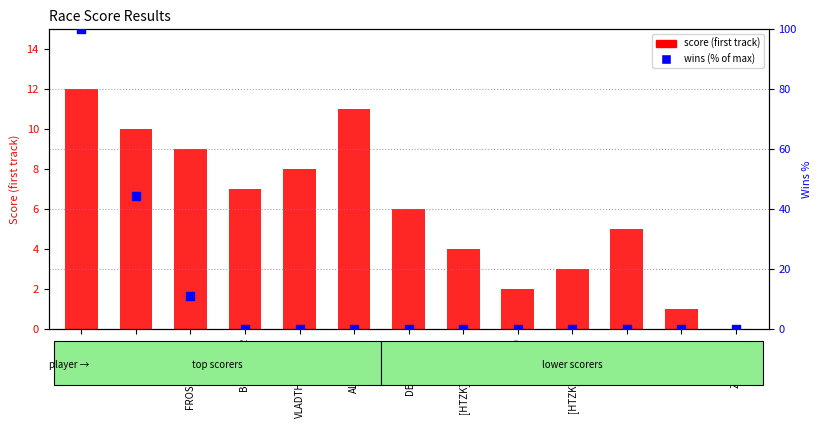

What is the total value across all series at ASURA 69?

2.0